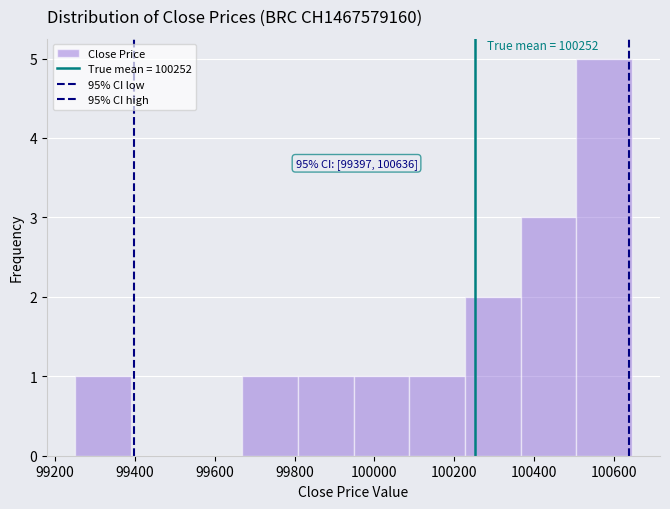

Which range on the x-axis has the tallest bar?

100500 to 100640